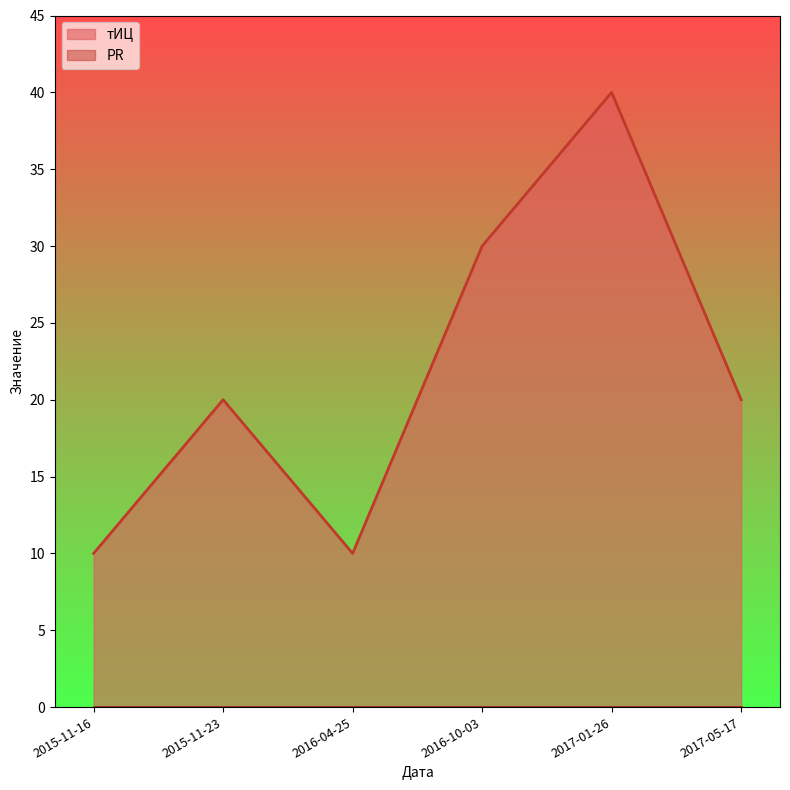

How many interior local peaks (higher than both neighbors) does the data have?

2